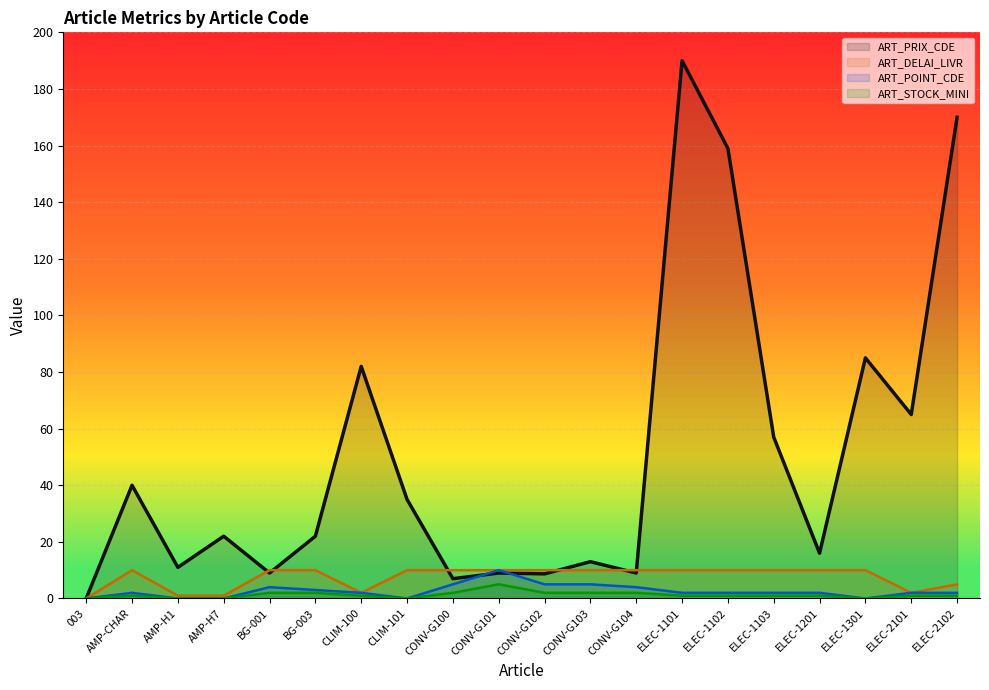

True or false: ART_STOCK_MINI and ART_PRIX_CDE intersect in this chart.

False